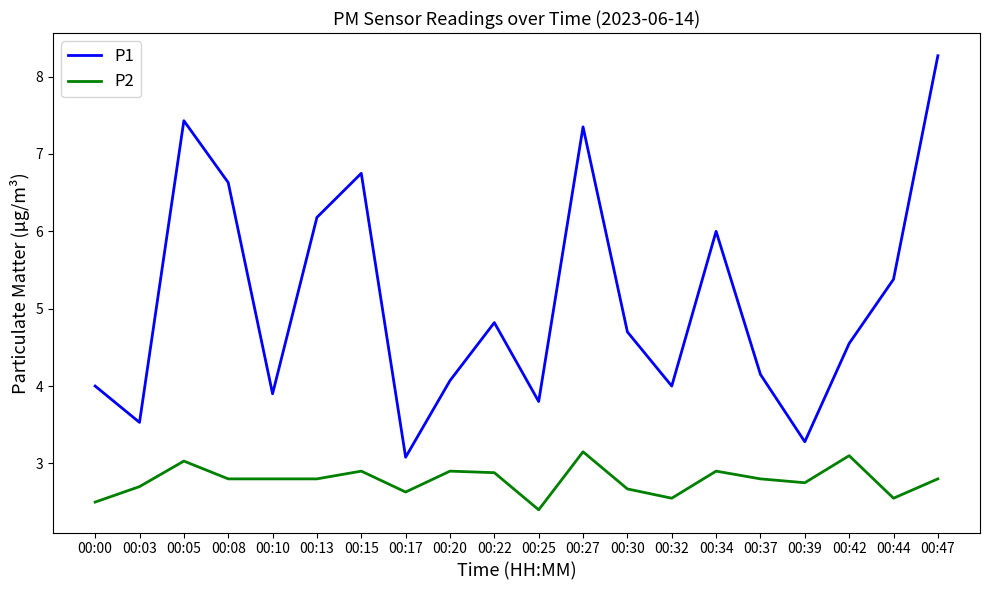

The value of P1 at 00:20 is 2.1. True or false?

False